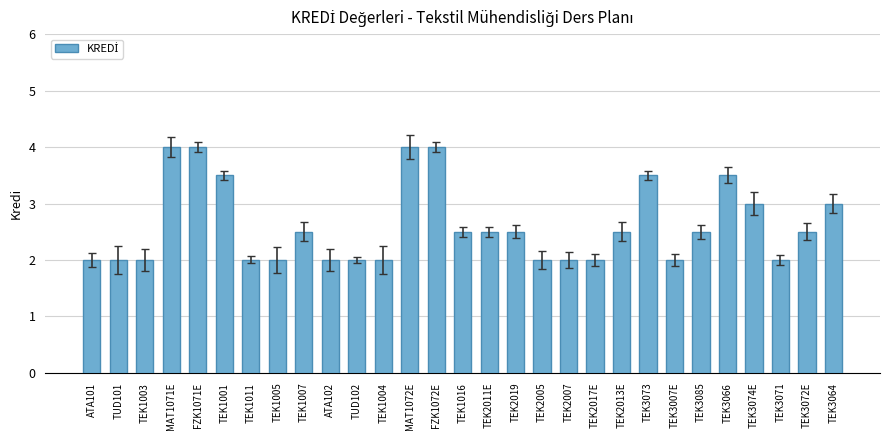

The chart shows a value of 4.1 at TEK3064. True or false?

False